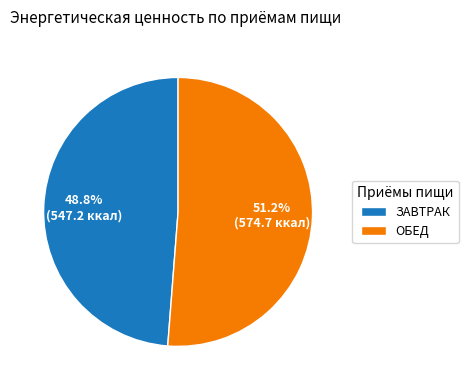

Which category has the biggest portion of the pie?

ОБЕД